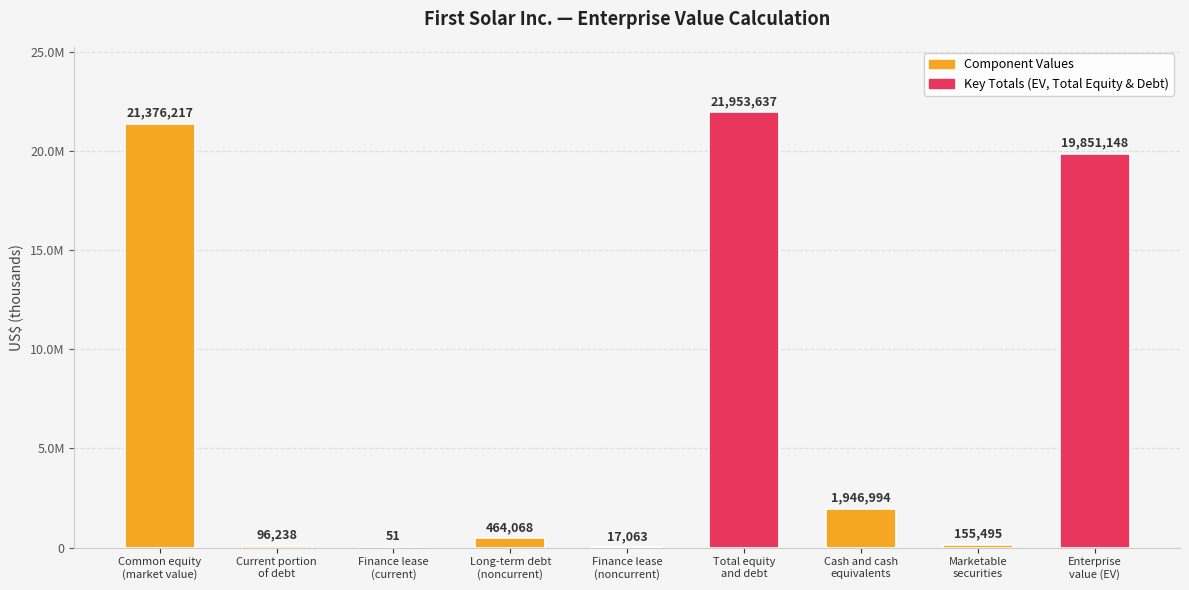

The value at Cash and cash
equivalents is 1946994. True or false?

True